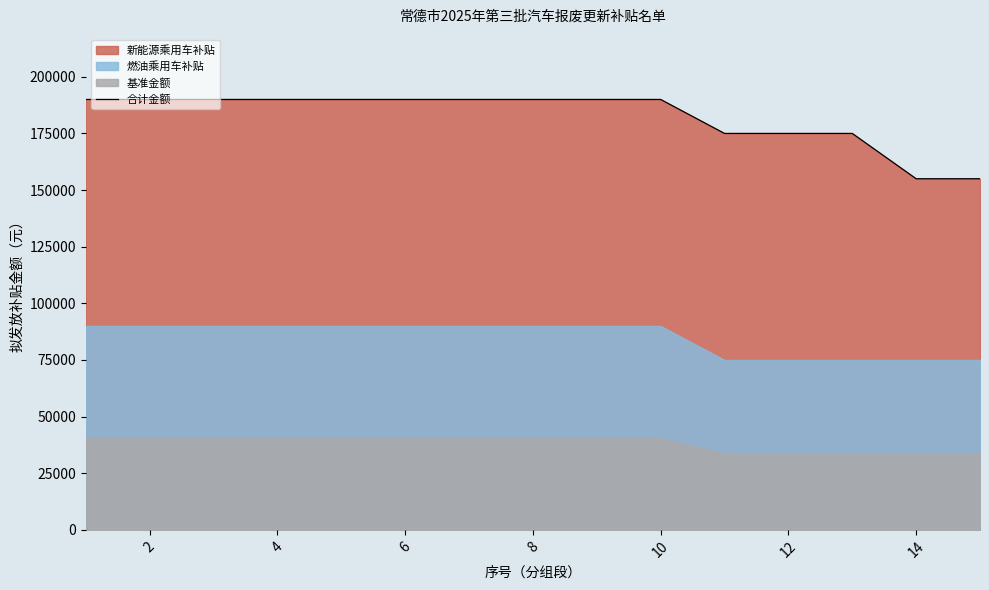

How many data points does each series have?

15